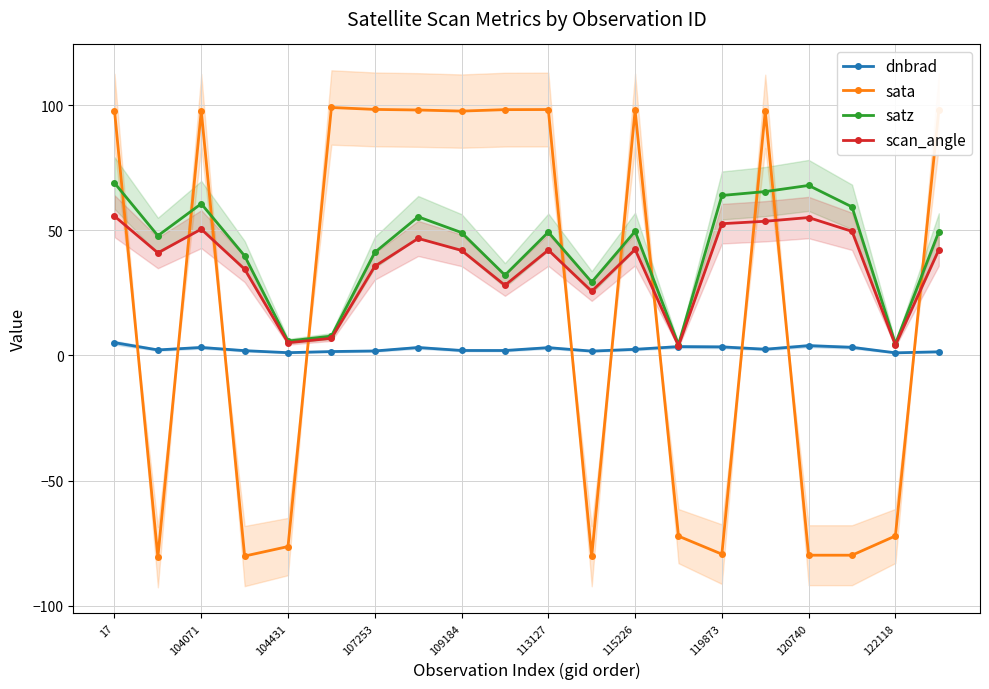

At which category is the sum across all series the highest?

17